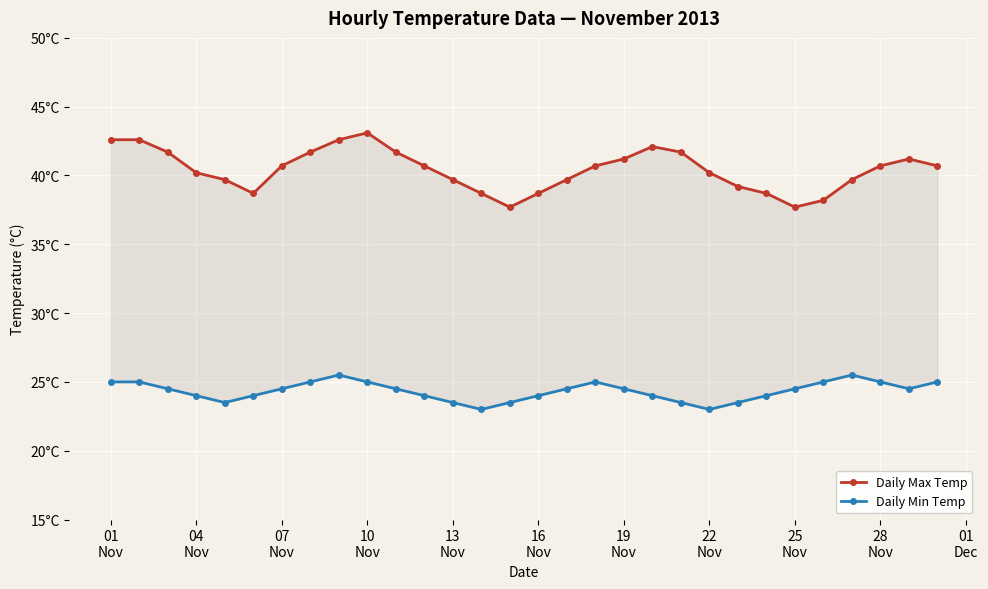

Reading right to left, list all the values displayed in this chart.

Daily Max Temp: 40.7	41.2	40.7	39.7	38.2	37.7	38.7	39.2	40.2	41.7	42.1	41.2	40.7	39.7	38.7	37.7	38.7	39.7	40.7	41.7	43.1	42.6	41.7	40.7	38.7	39.7	40.2	41.7	42.6	42.6
Daily Min Temp: 25.0	24.5	25.0	25.5	25.0	24.5	24.0	23.5	23.0	23.5	24.0	24.5	25.0	24.5	24.0	23.5	23.0	23.5	24.0	24.5	25.0	25.5	25.0	24.5	24.0	23.5	24.0	24.5	25.0	25.0